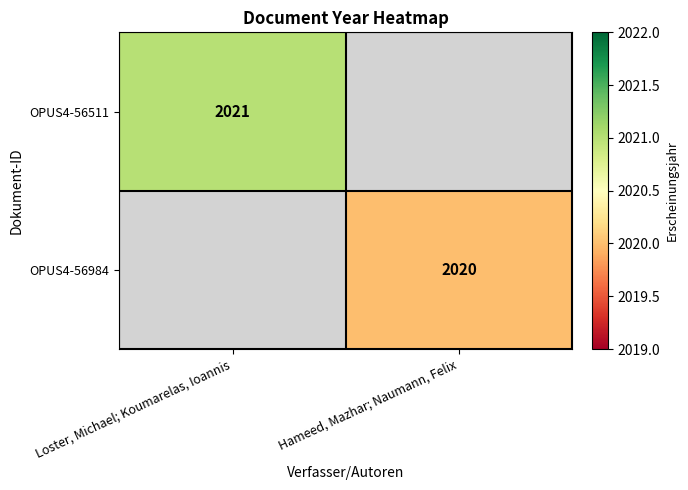

The value of OPUS4-56511 at Loster, Michael; Koumarelas, Ioannis is 2021. True or false?

True